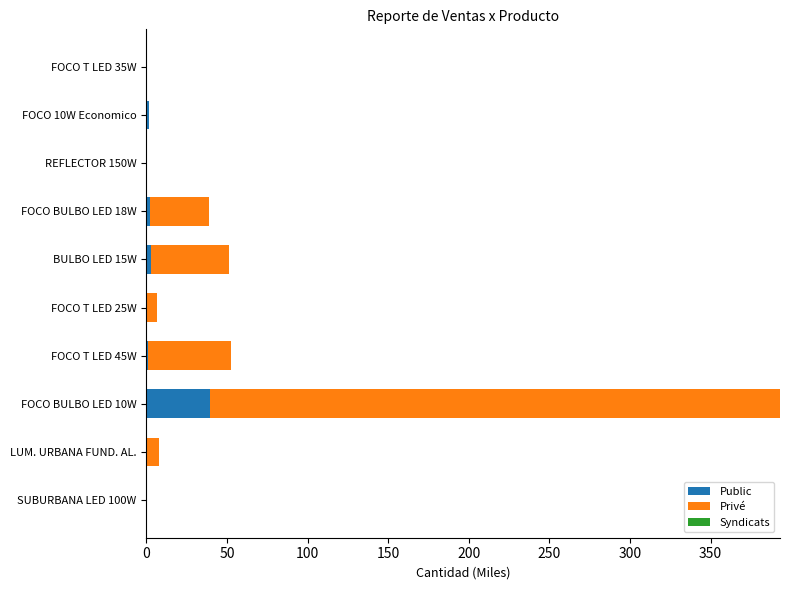

What is the sum of all Public values?

47.8